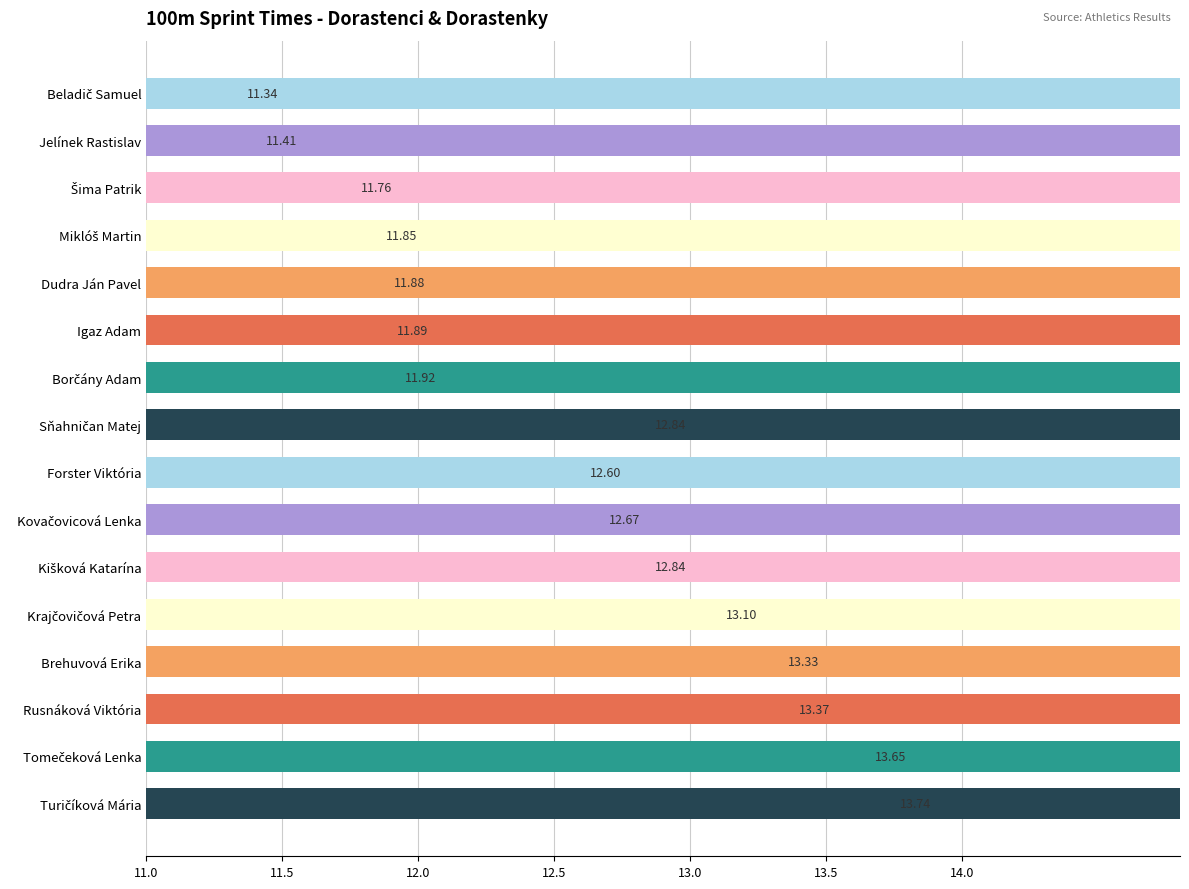

Is it true that the value at Beladič Samuel is 6.5?

False